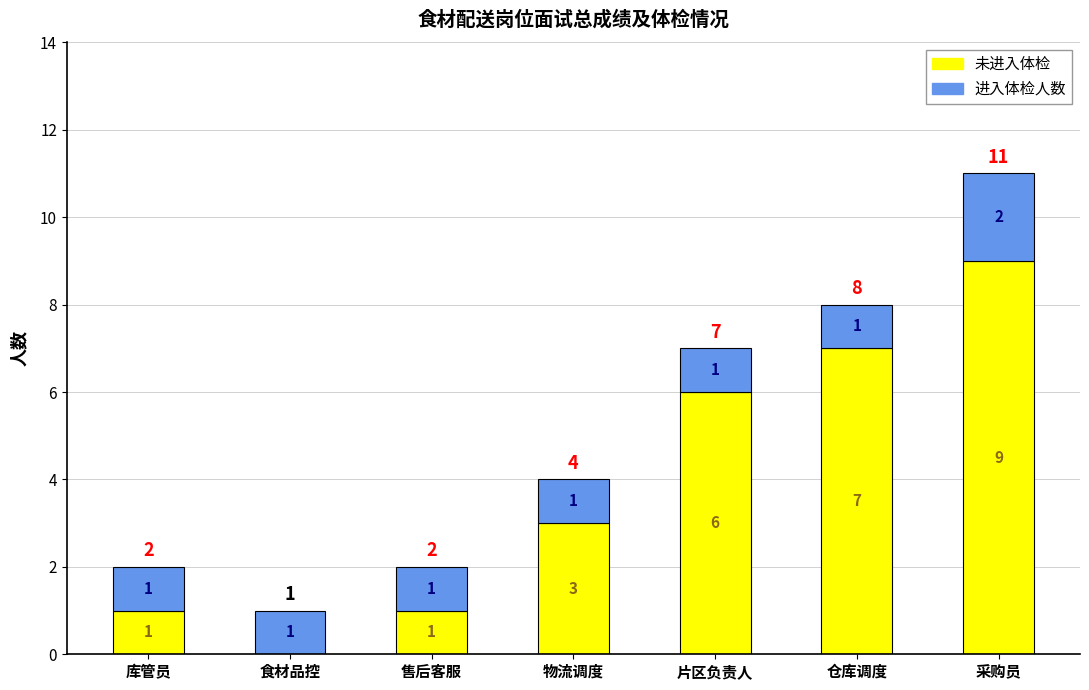

Reading left to right, transcribe the values for 未进入体检.

库管员=1	食材品控=0	售后客服=1	物流调度=3	片区负责人=6	仓库调度=7	采购员=9